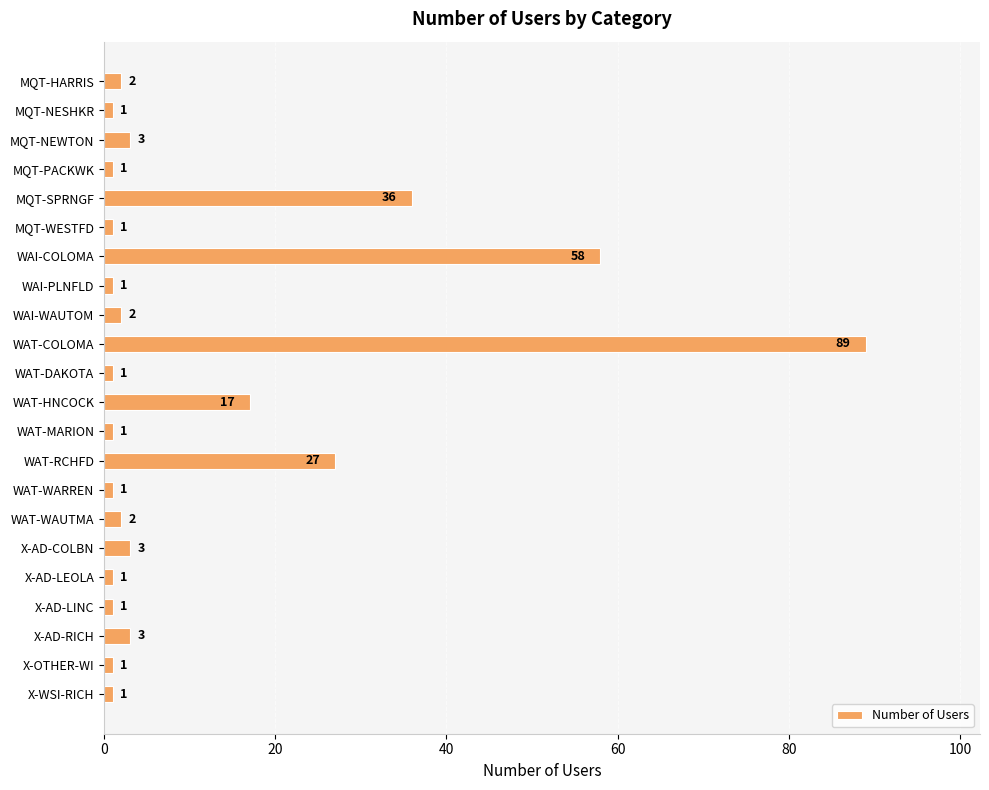

Reading top to bottom, transcribe all the data shown in this chart.

2	1	3	1	36	1	58	1	2	89	1	17	1	27	1	2	3	1	1	3	1	1